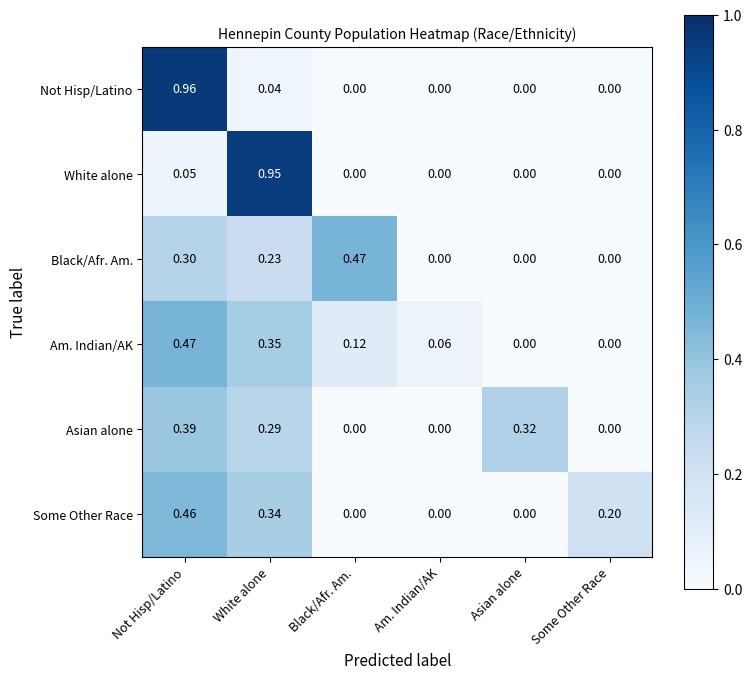

Between White alone and Am. Indian/AK, which series saw the biggest shift?

White alone